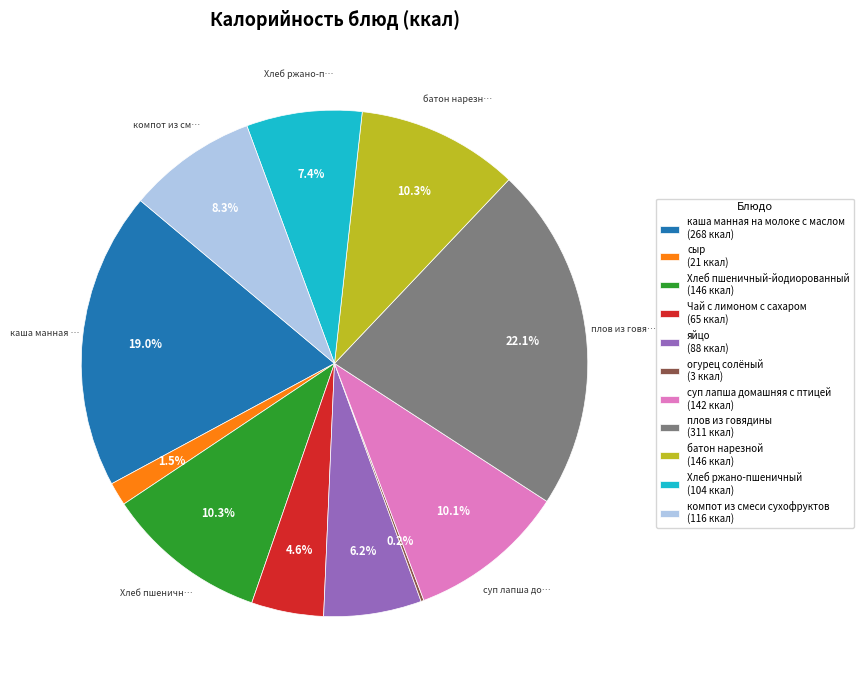

To the nearest percent, what is the average slice percentage?

9%